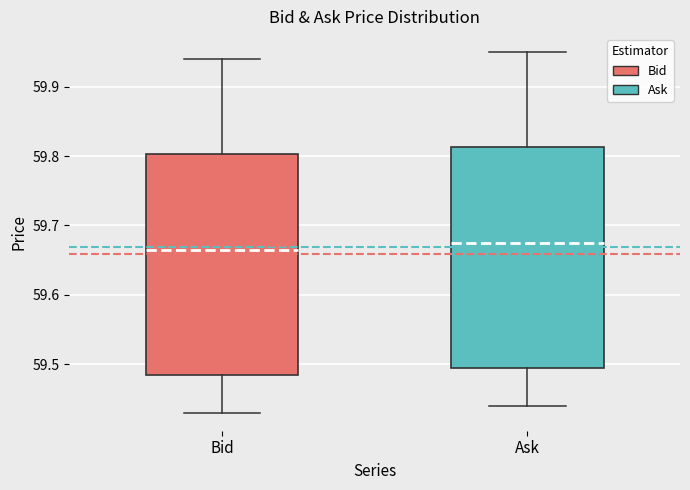

Reading left to right, read every box against the y-axis: the position of its median line, the range the box covers, and the ends of its whiskers. The values are not printed on the chart, so give them approximately, as read against the axis.

Bid: median 59.67, box 59.49 to 59.80, whiskers 59.43 to 59.94
Ask: median 59.68, box 59.50 to 59.81, whiskers 59.44 to 59.95